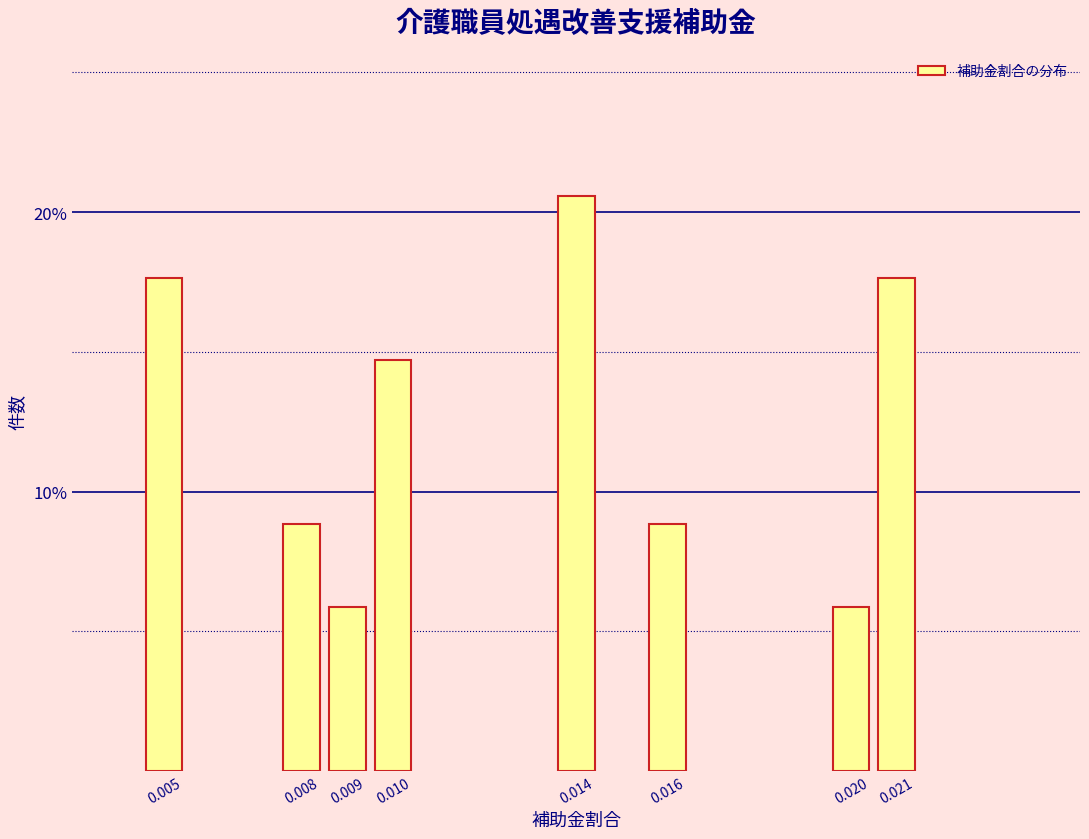

Reading right to left, what are all the values shown in this chart?

0.021=17.6	0.020=5.9	0.016=8.8	0.014=20.6	0.010=14.7	0.009=5.9	0.008=8.8	0.005=17.6